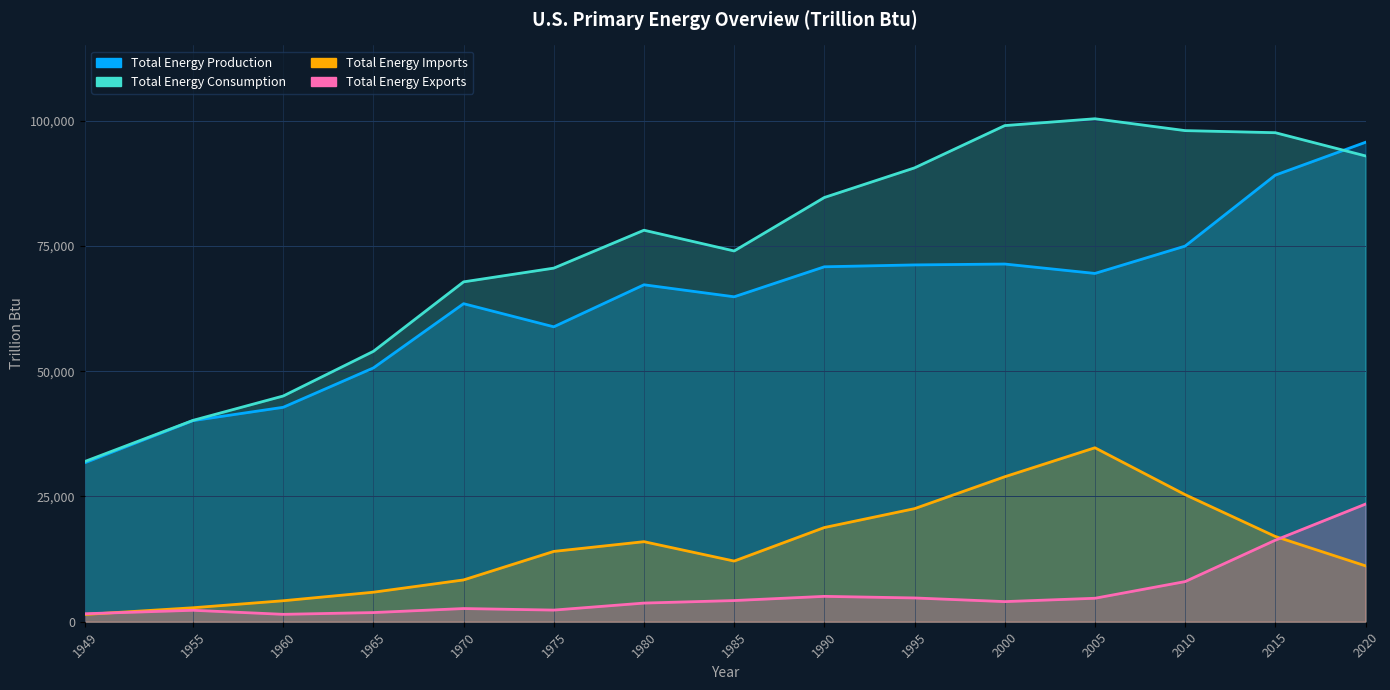

The value of Total Energy Consumption at 1965 is 89152.6. True or false?

False